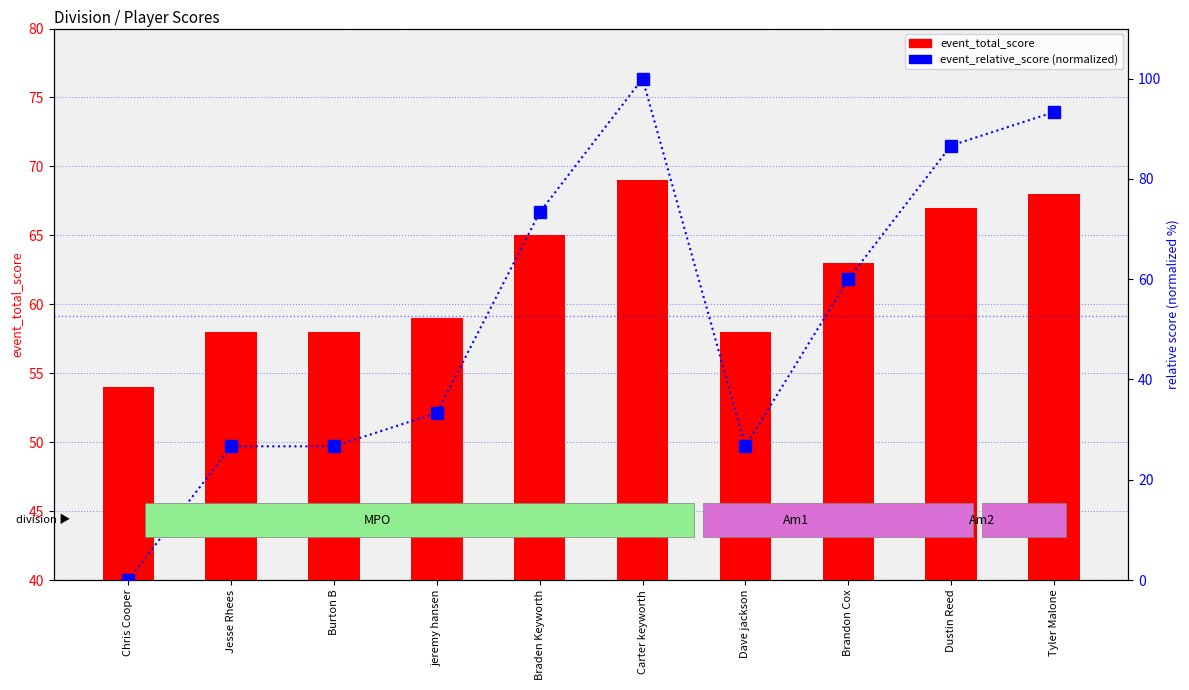

True or false: event_relative_score (normalized) has a value of 73.3 at Braden Keyworth.

True